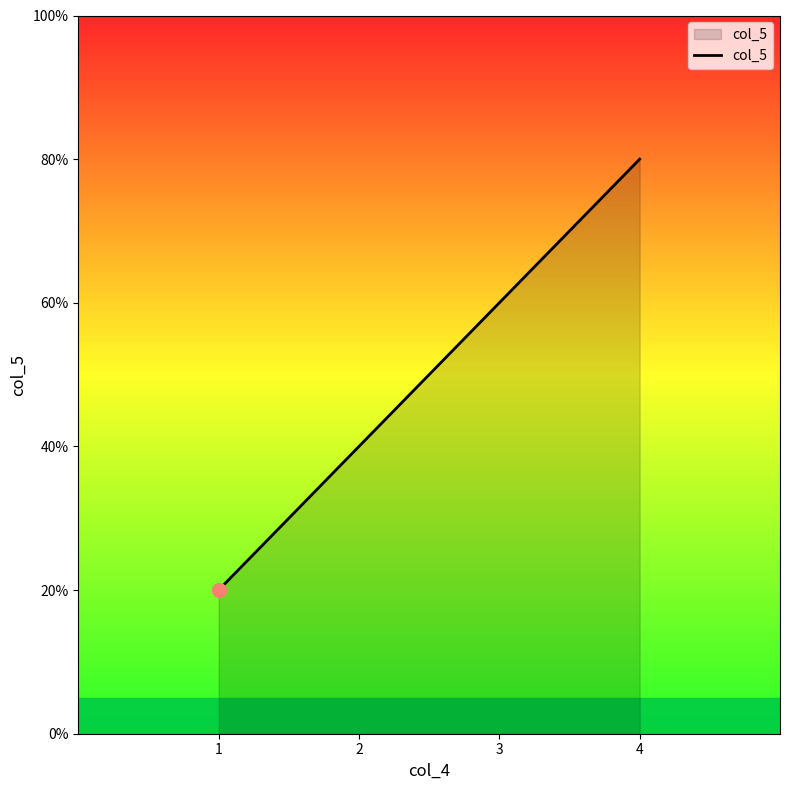

Between 1 and 2, which is larger?

2